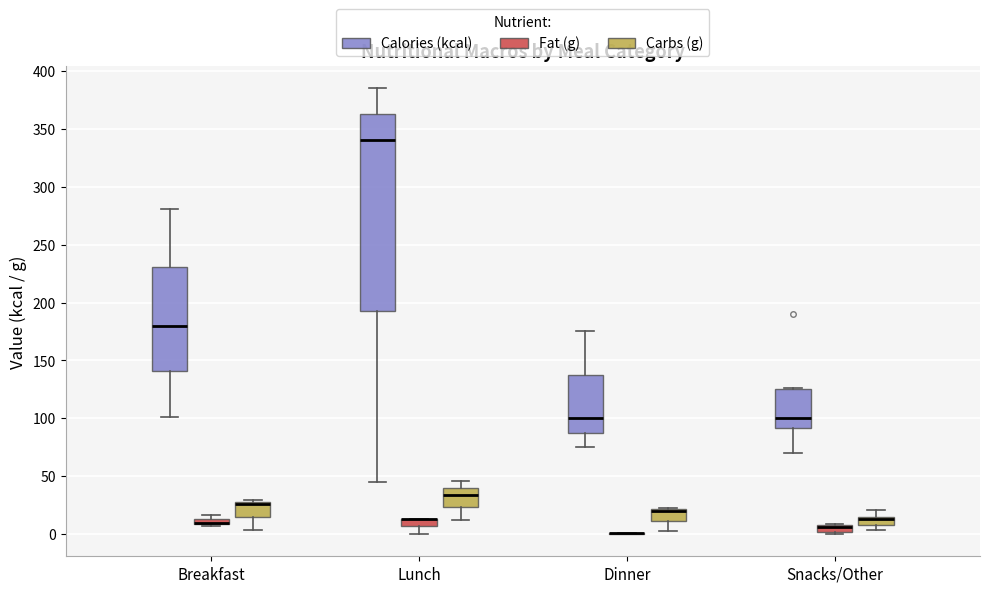

Which box is the tallest, from its lower edge to its upper edge?

Lunch (Calories (kcal))